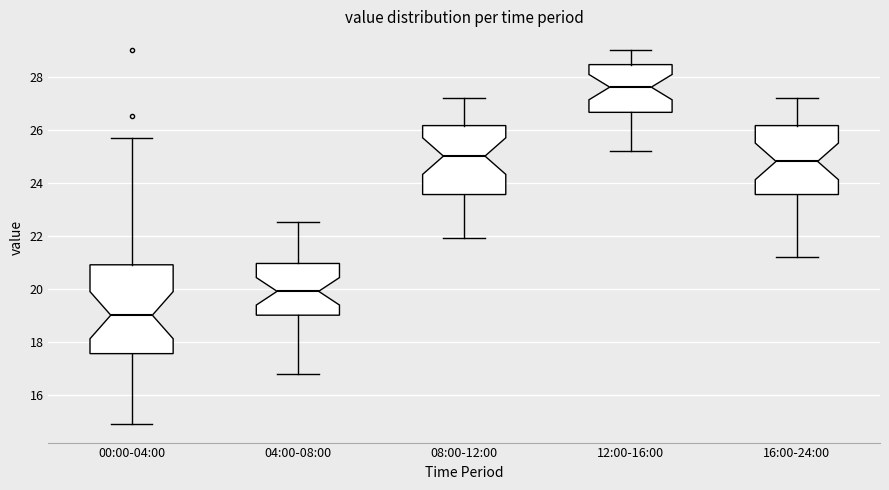

Which box has the lowest median line?

00:00-04:00